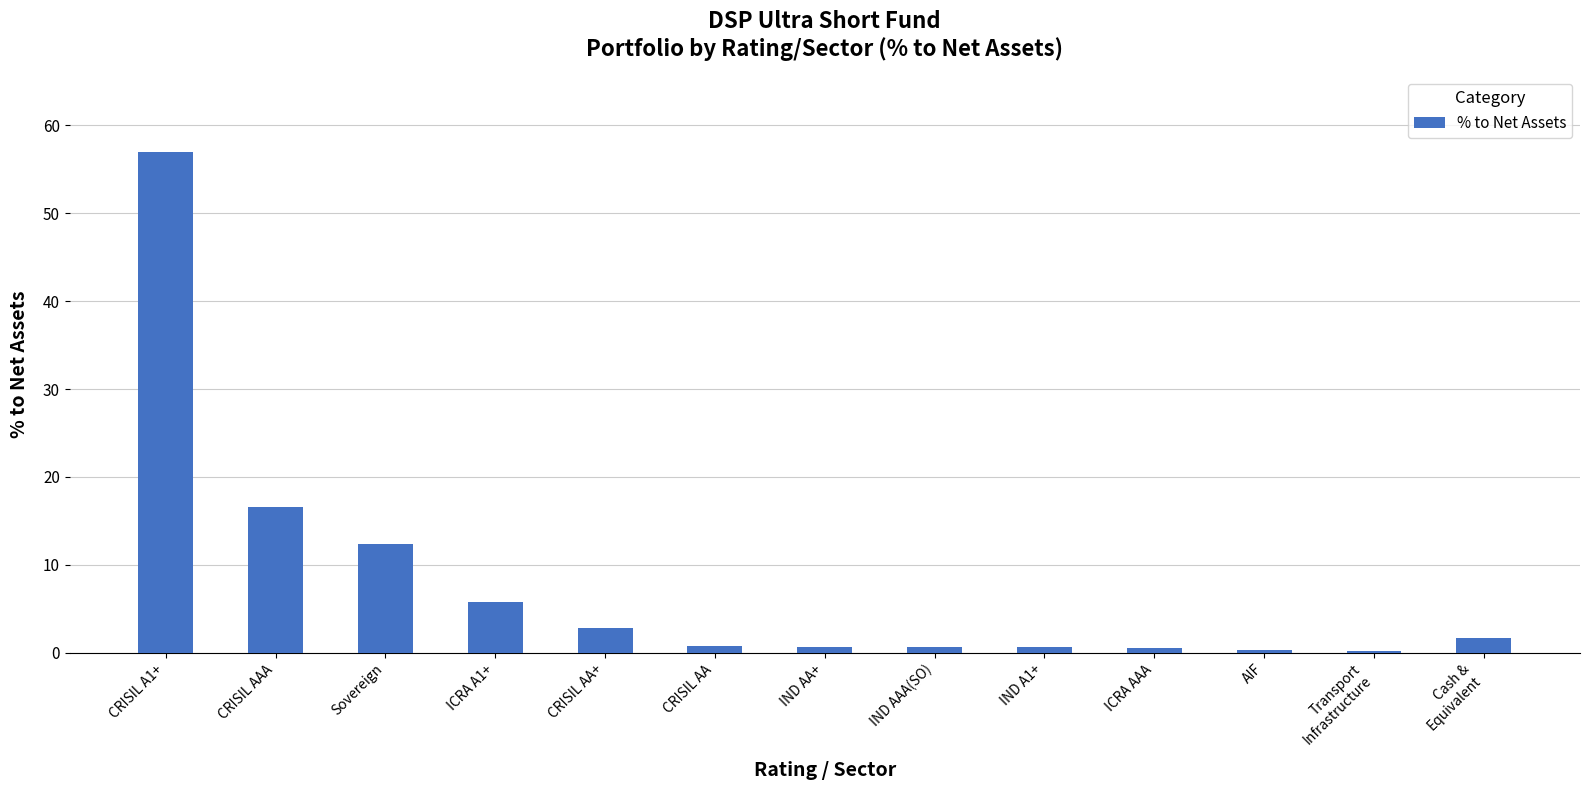

True or false: the data shows 33.1 at CRISIL A1+.

False